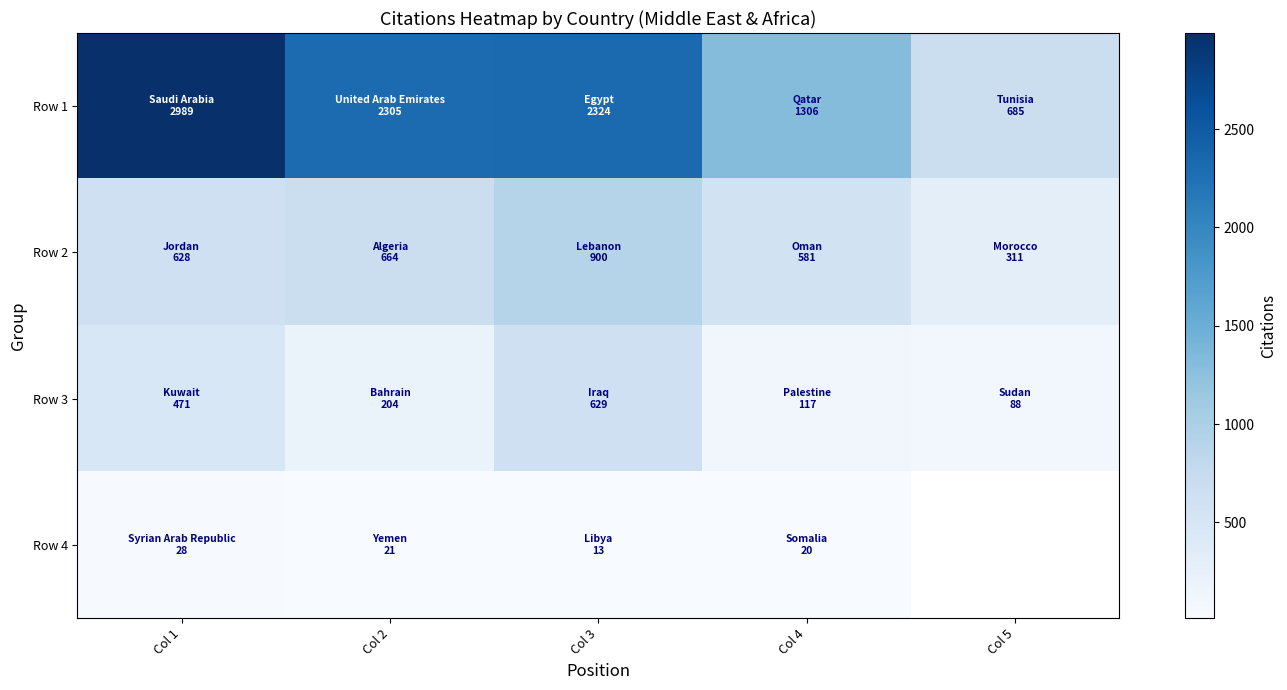

True or false: Row 3 has a value of 129.3 at Col 5.

False